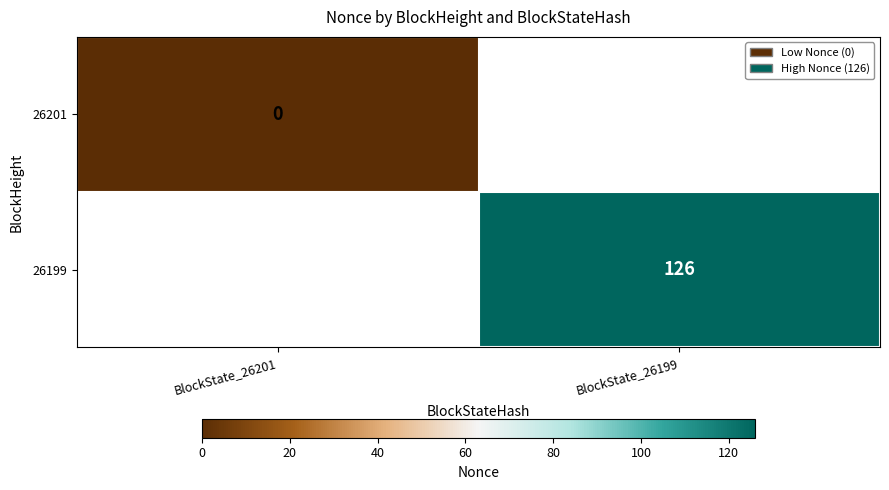

Is it true that 26199 equals 55 at BlockState_26199?

False